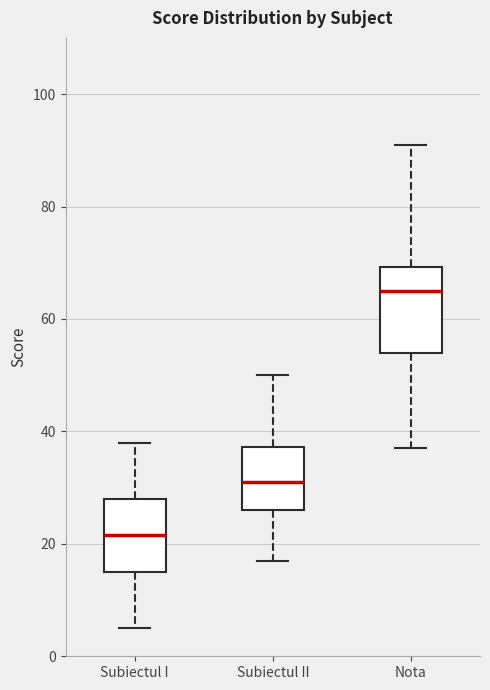

Where is the lower edge of the box for Subiectul II on the y-axis? The values are not printed on the chart, so give them approximately, as read against the axis.

26